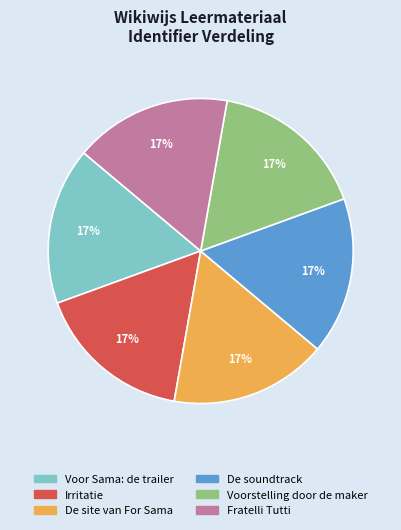

Combined, do De site van For Sama and Fratelli Tutti account for over 50%?

No